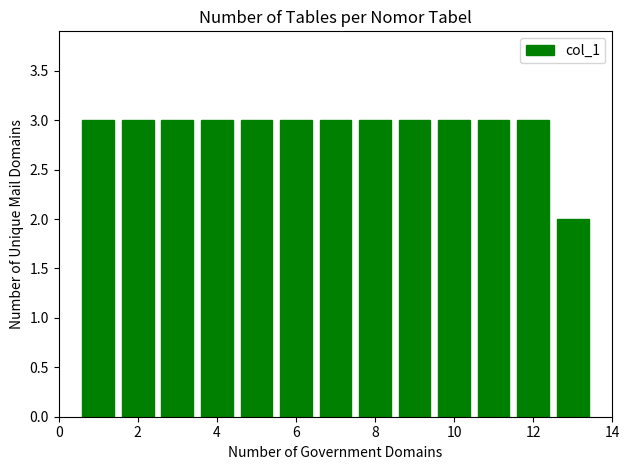

What is the greatest value displayed?

3